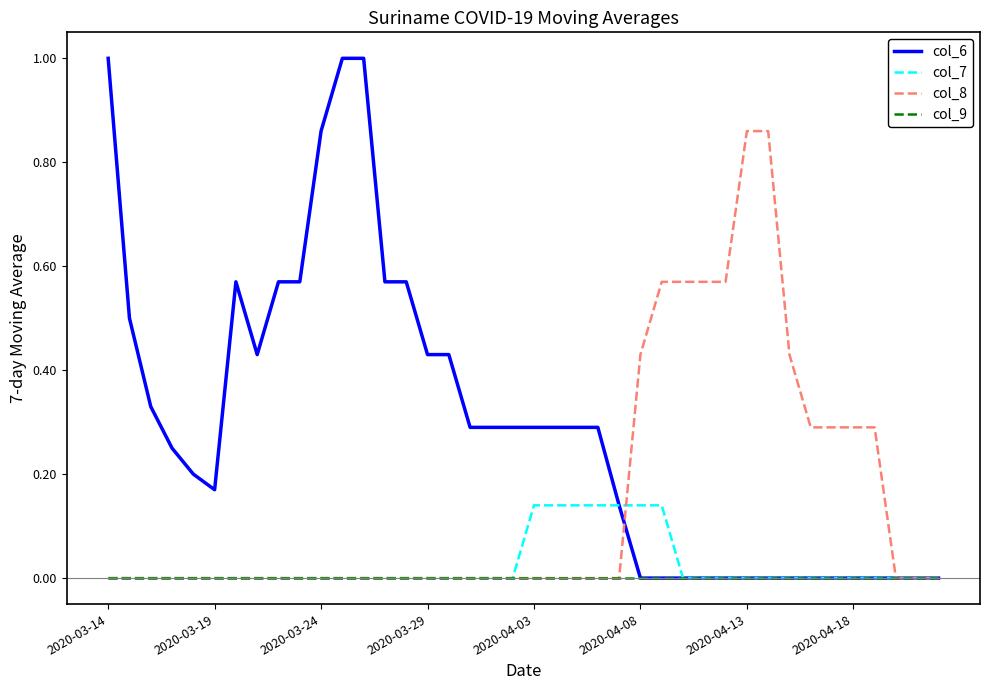

Which series has the largest total across all categories?

col_6